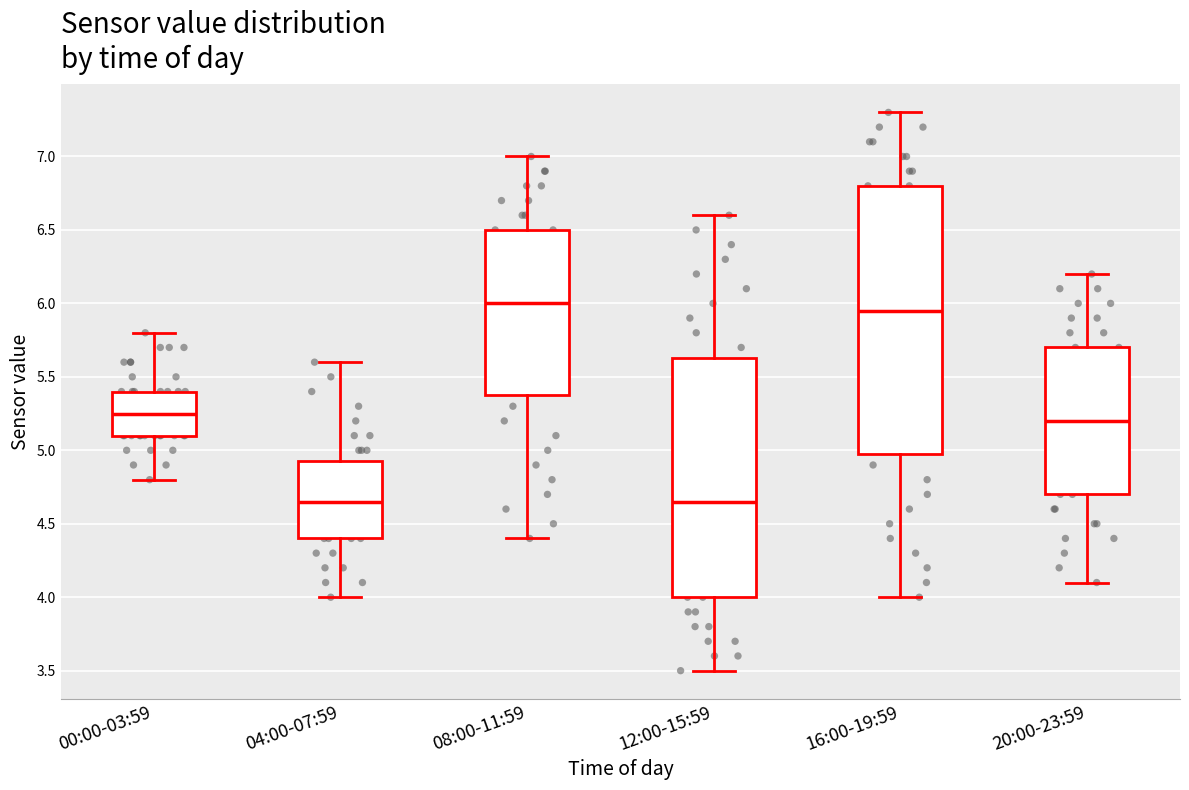

Where is the lower edge of the box for 00:00-03:59 on the y-axis? The values are not printed on the chart, so give them approximately, as read against the axis.

5.10